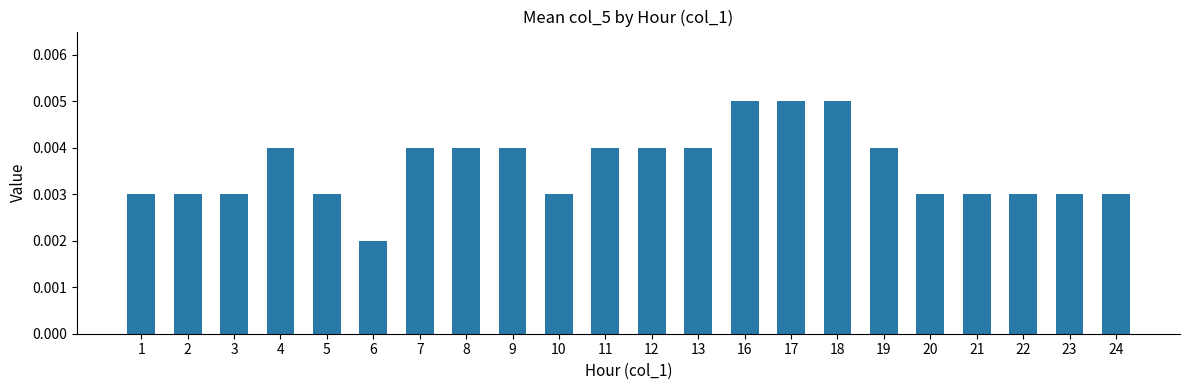

Which has a higher value, 2 or 7?

7